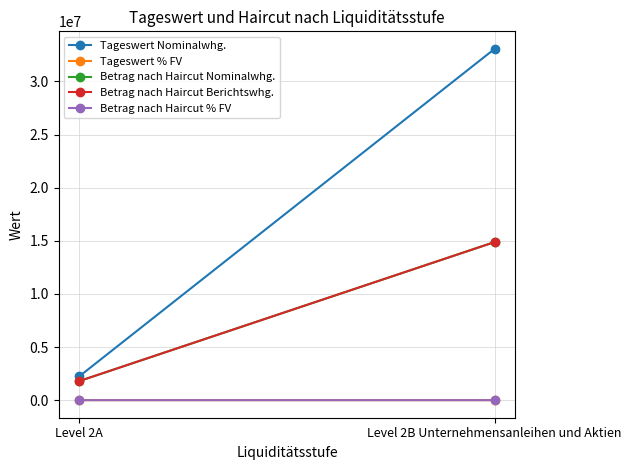

At how many categories does at least one series exceed 30349016?

1